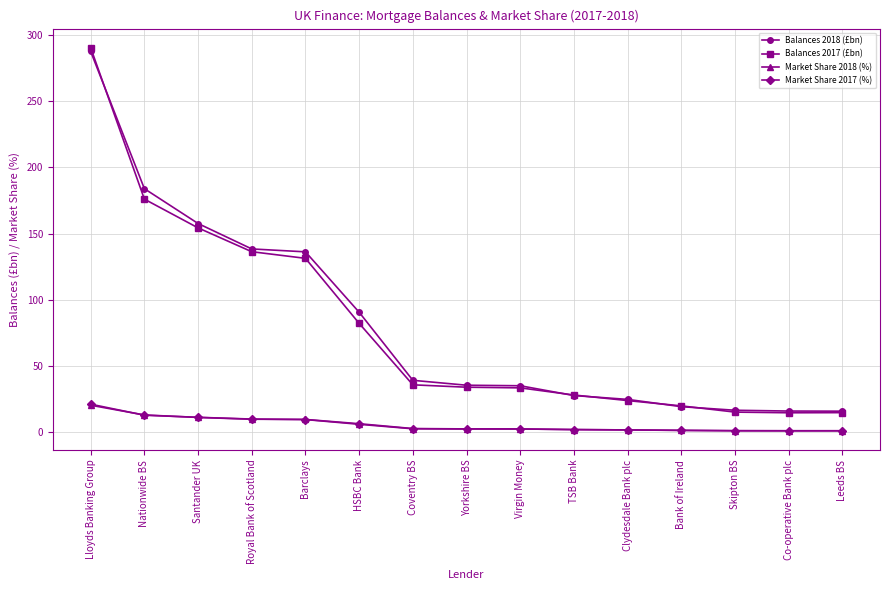

The Balances 2018 (£bn) series shows 47.1 at Yorkshire BS. True or false?

False